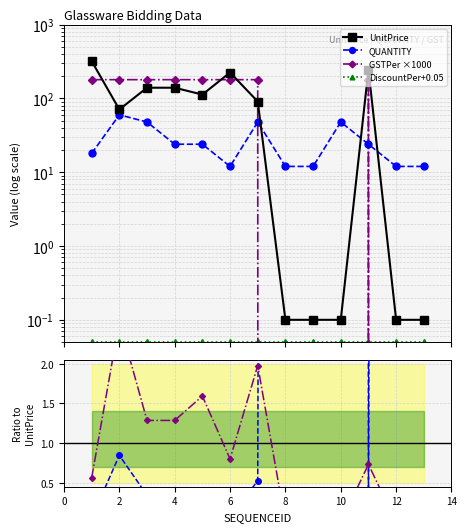

What is the label of the 1st point from the right?

12